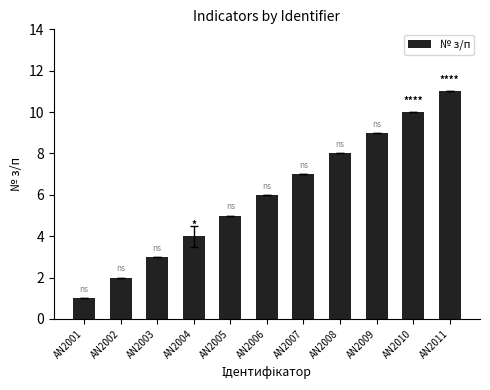

How many distinct data groups are displayed?

1